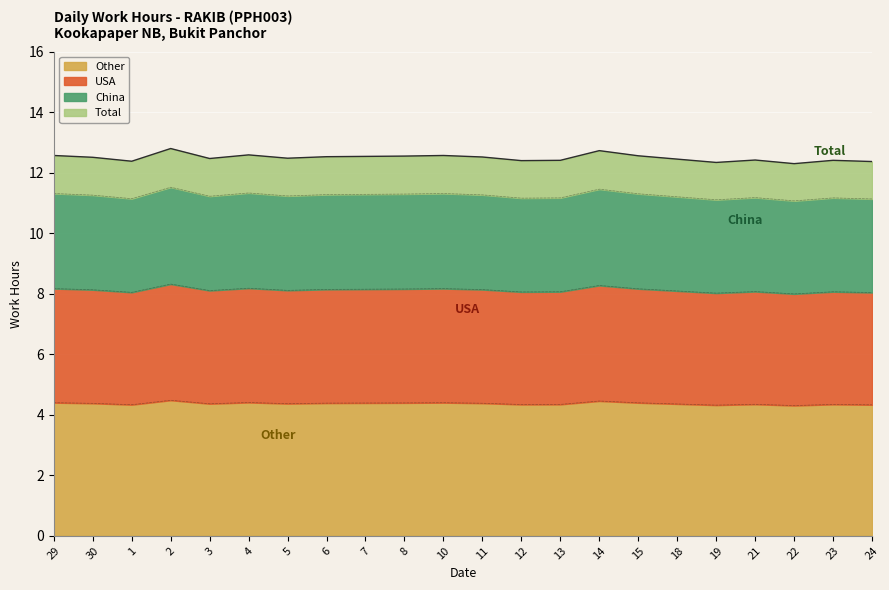

What is the label of the 17th point from the right?

4